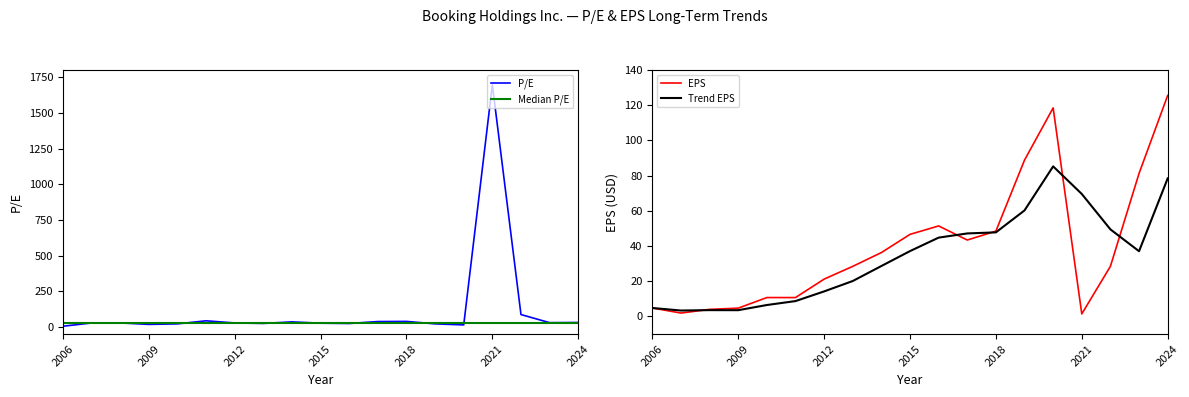

What is the value of the EPS point at the 8th from the left?

28.5